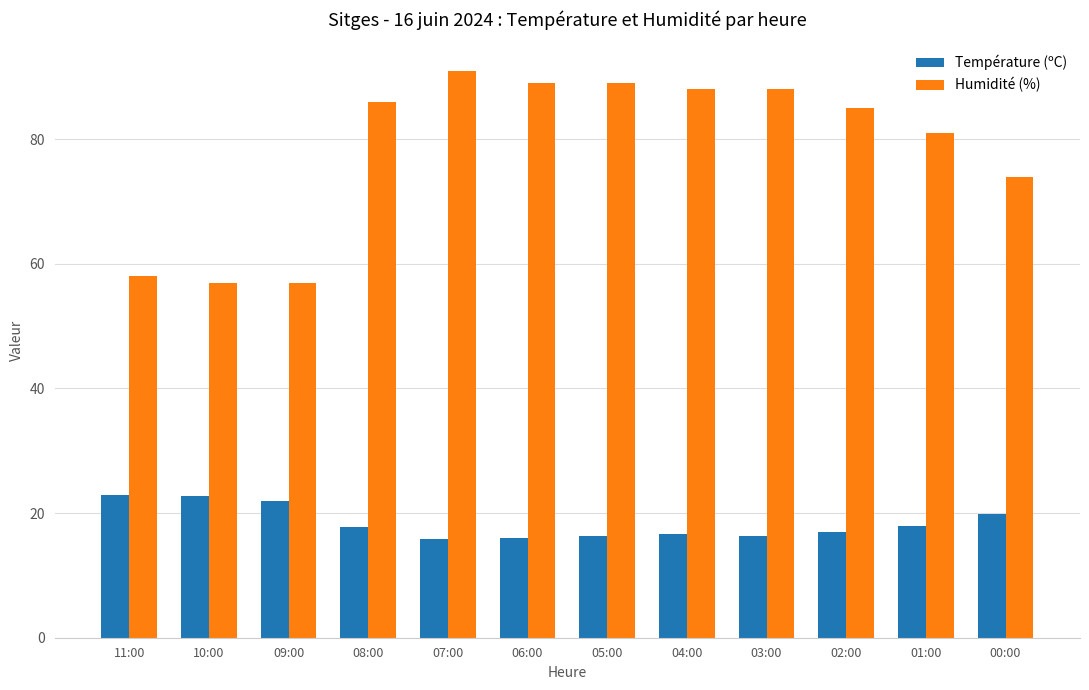

Rank the series at 02:00 from lowest to highest value.

Température (ºC), Humidité (%)